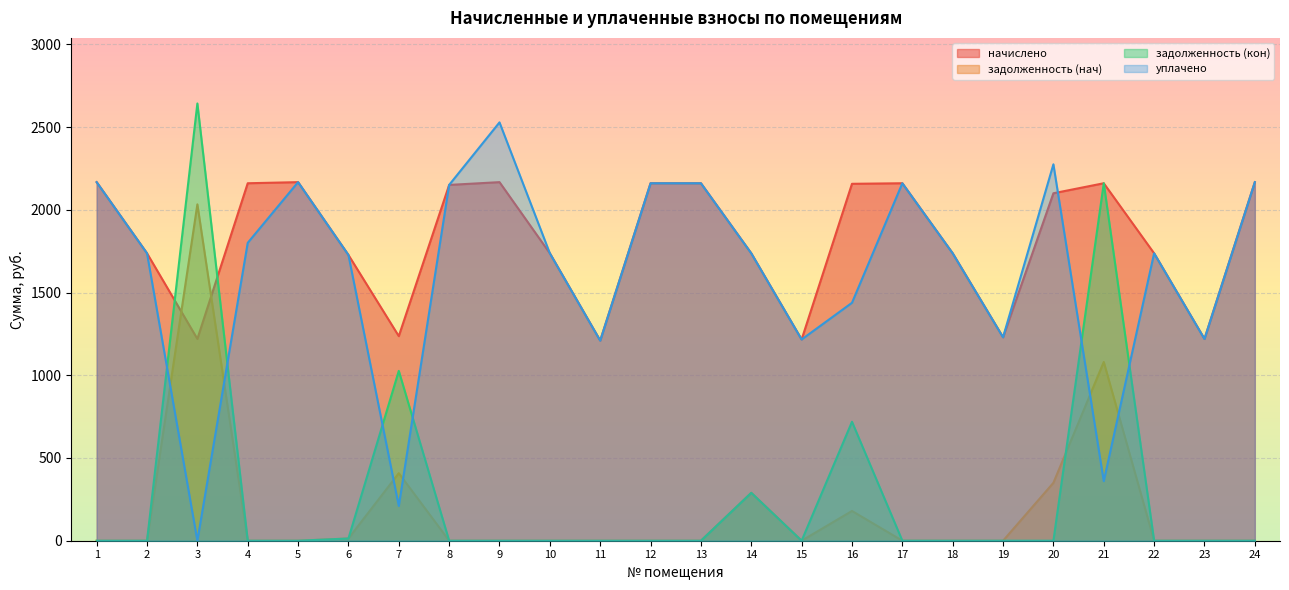

At which category does начислено reach its first local valley?

3